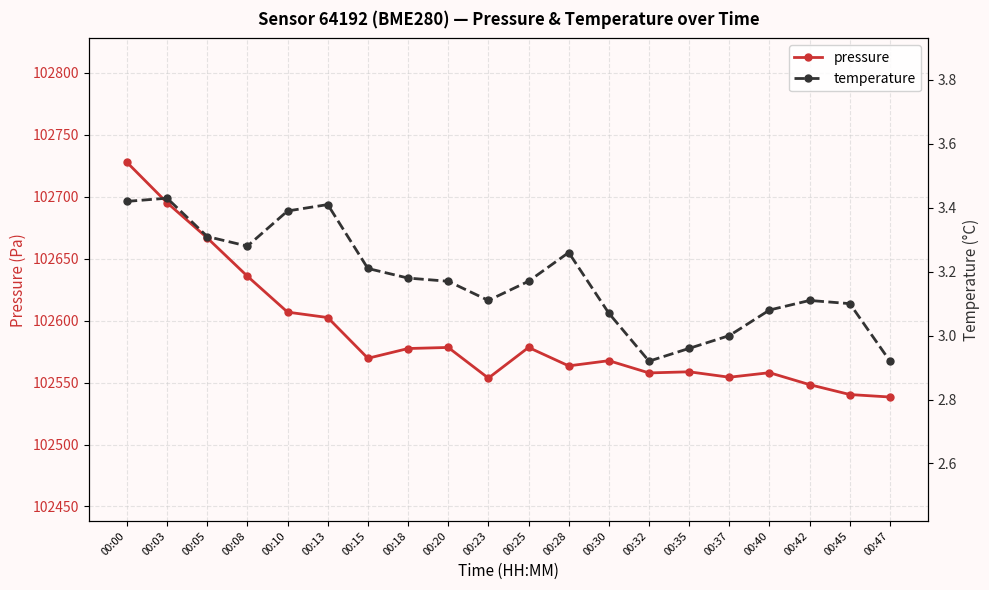

How many interior local peaks does the pressure series have?

5